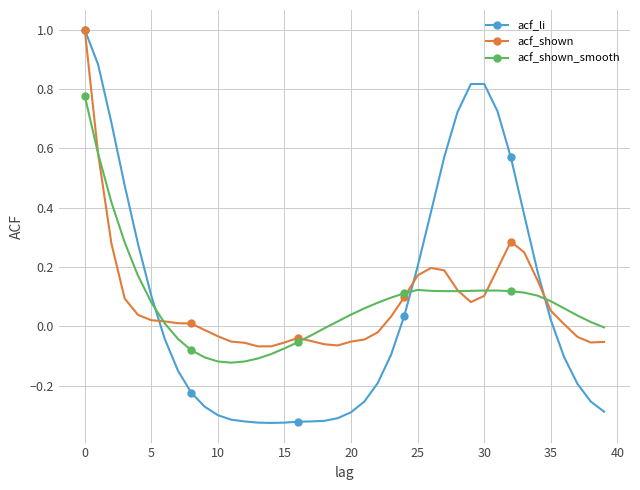

What is the highest value of the acf_shown series?

1.0